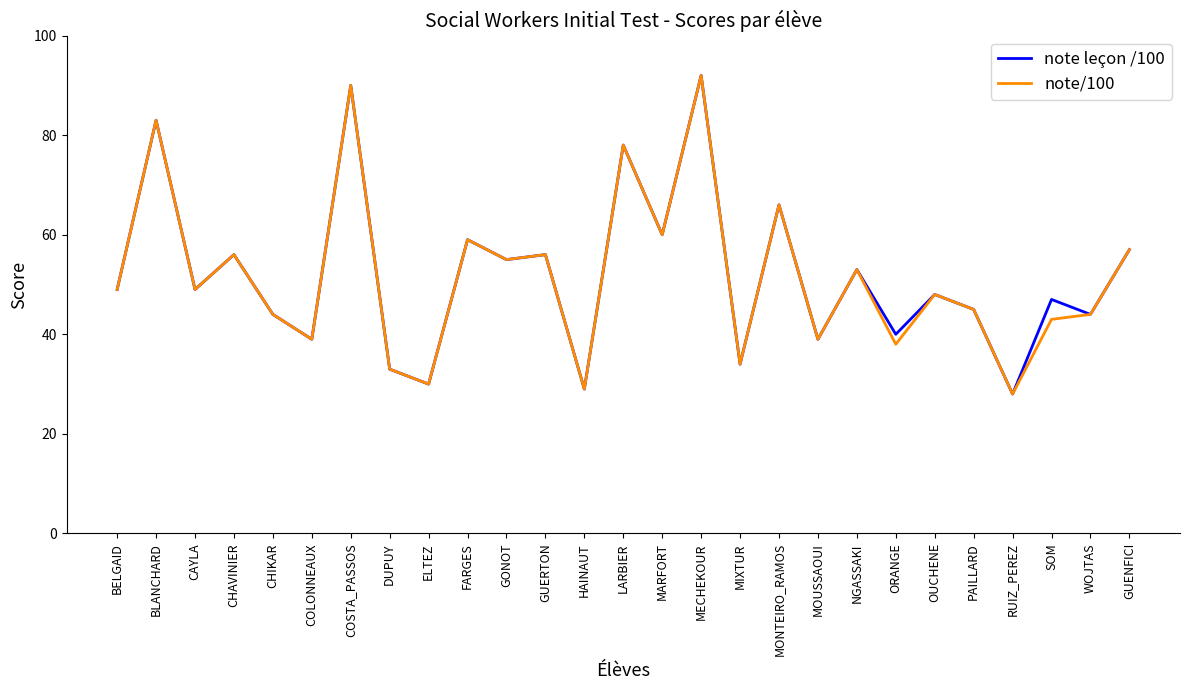

What position from the left is MARFORT?

15